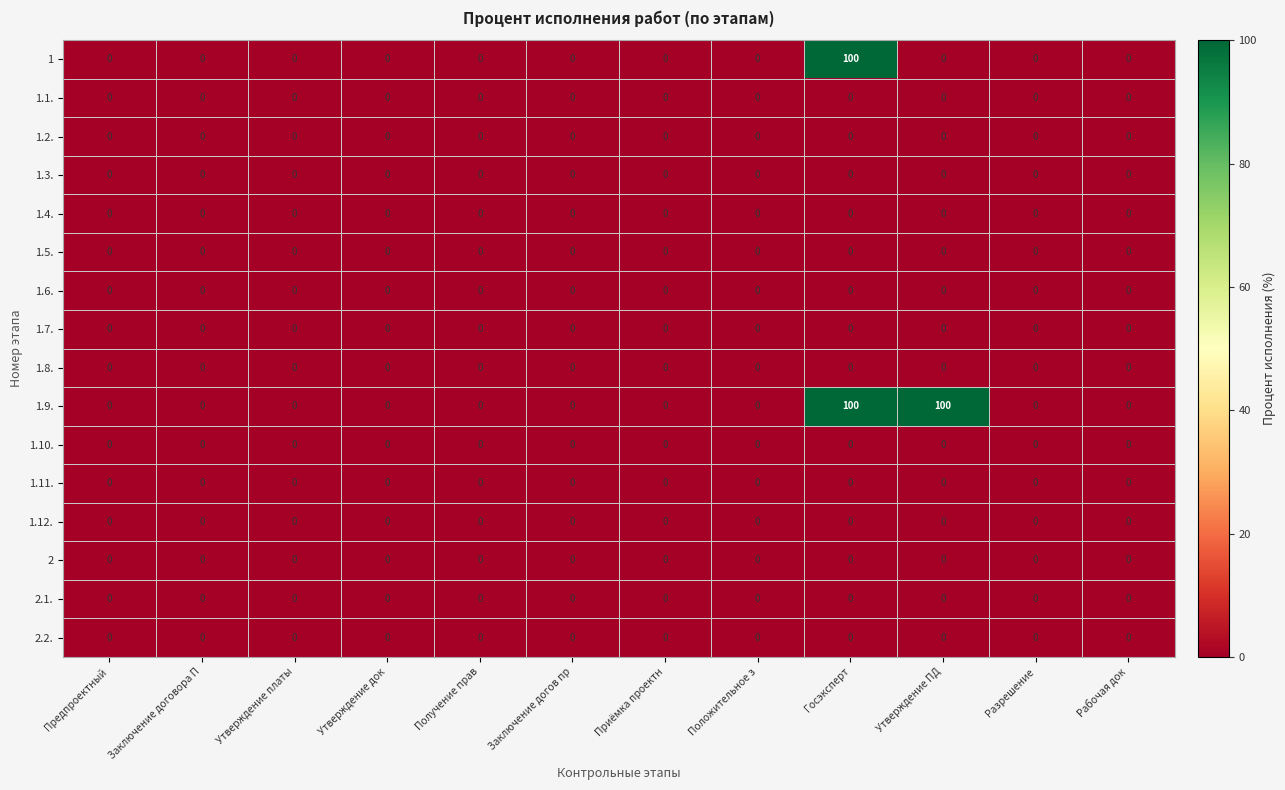

What is the sum of all 1 values?

100